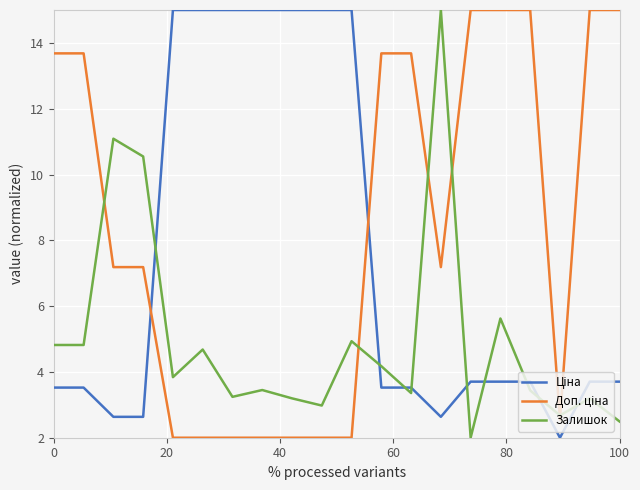

How many distinct data groups are displayed?

3